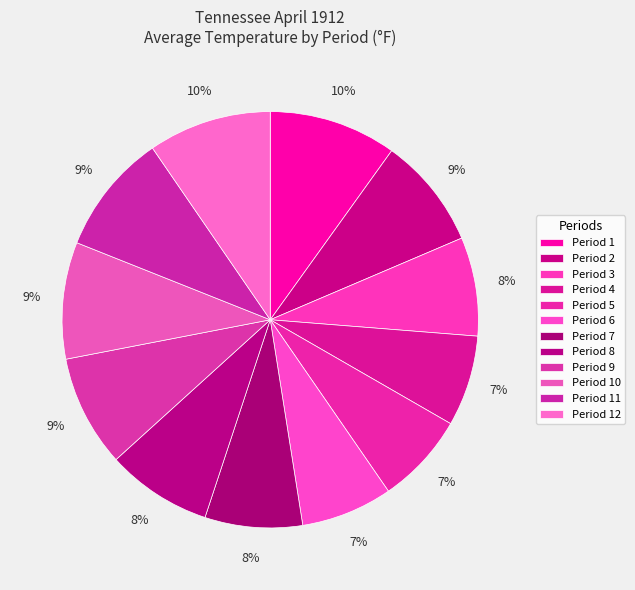

What percentage is NOT represented by Period 3?

92.3%